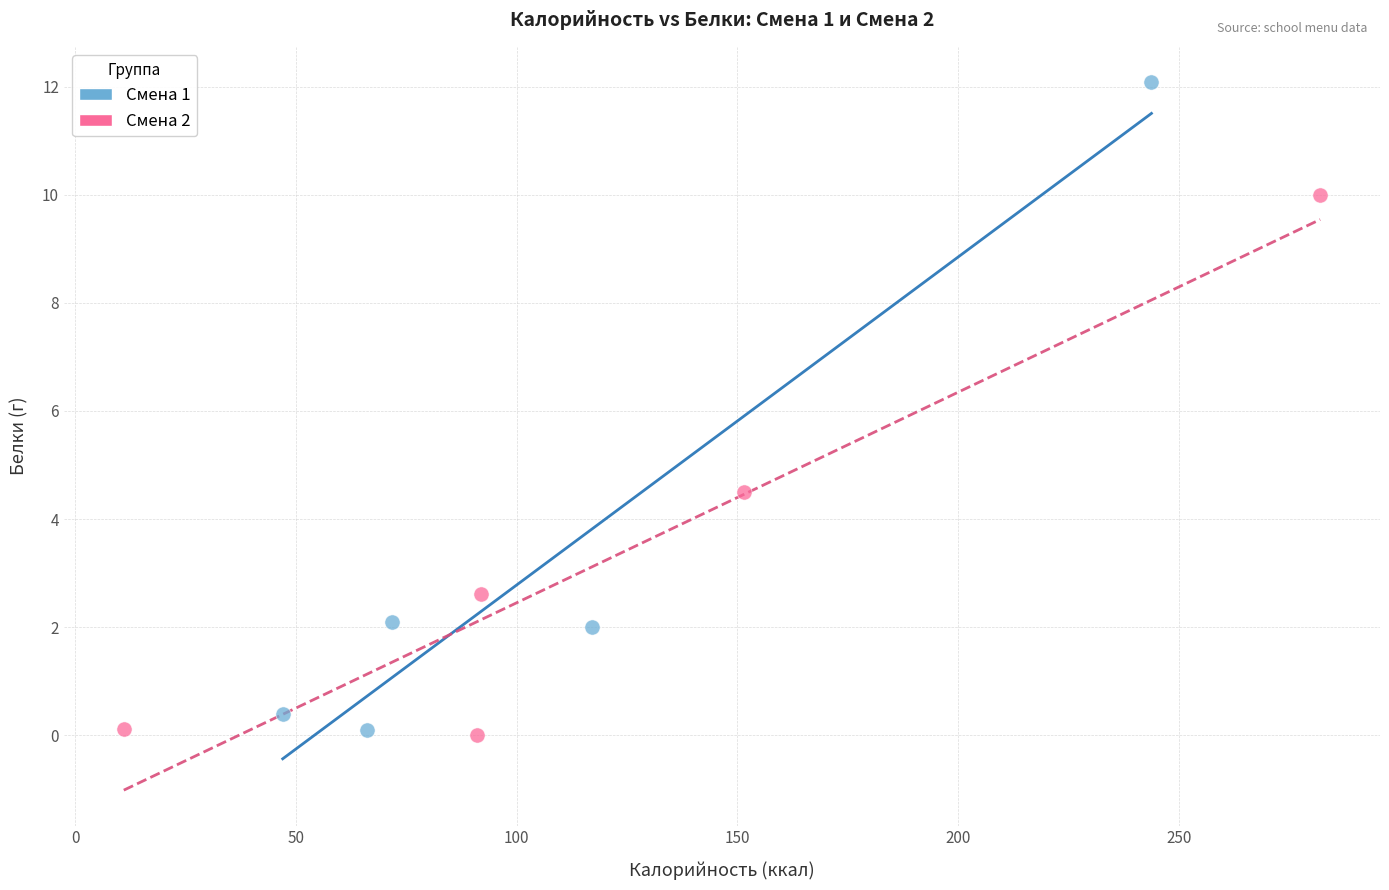

What are all the series names shown in the legend?

Смена 1, Смена 2